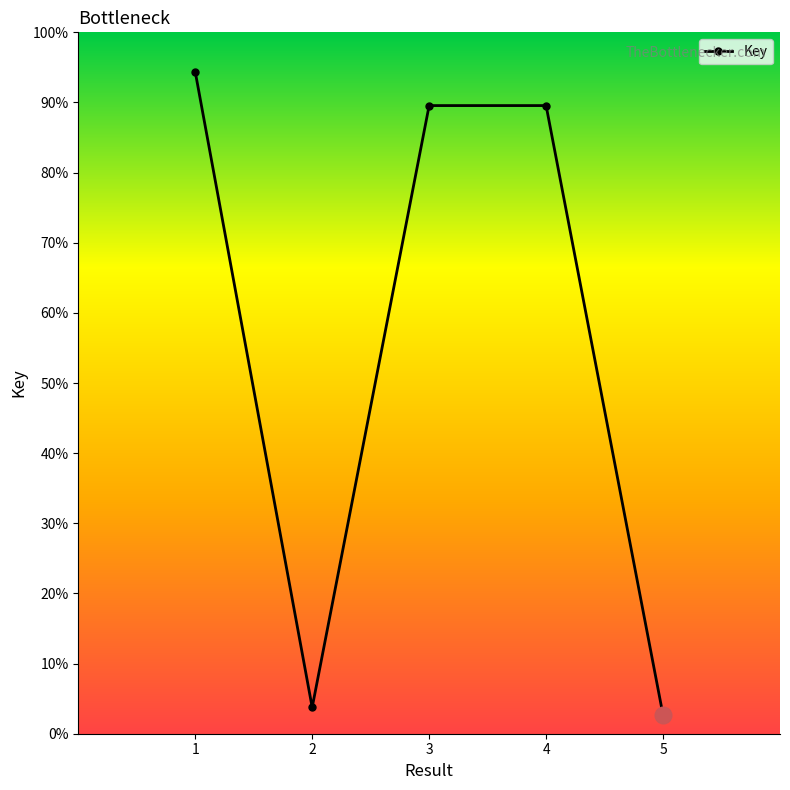

What is the value of the 4th point from the left?

44778672